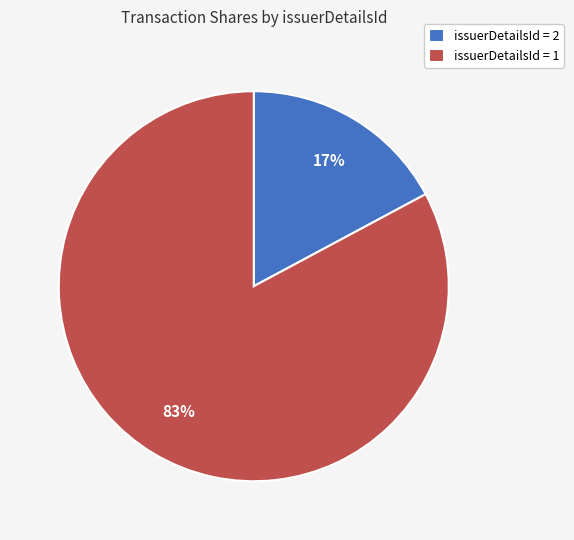

The issuerDetailsId = 1 slice represents 83% of the pie. True or false?

True